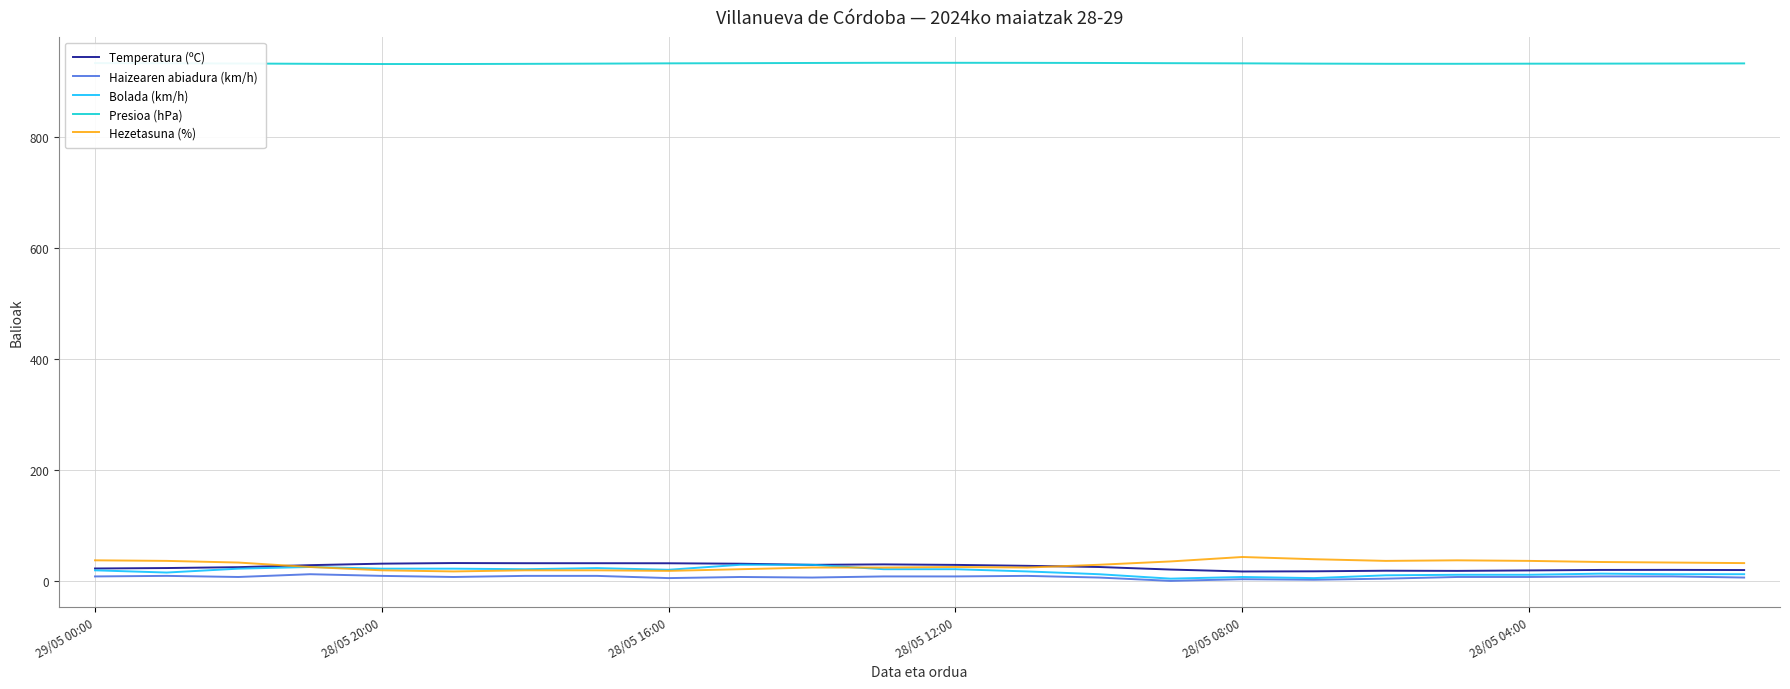

How many lines are shown in the chart?

5